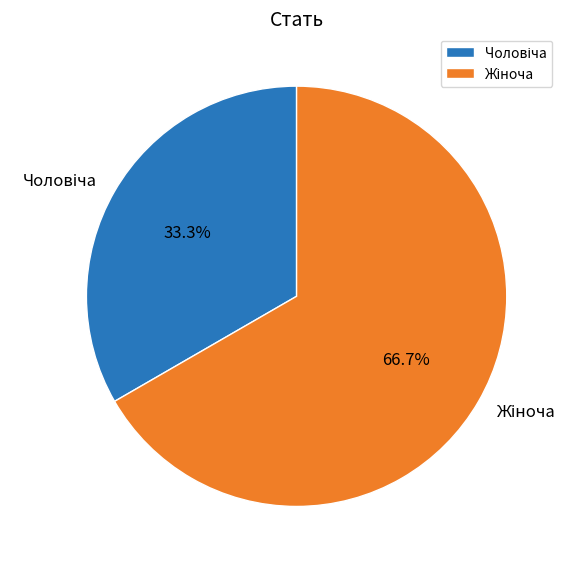

Is there a majority slice in this chart?

Yes